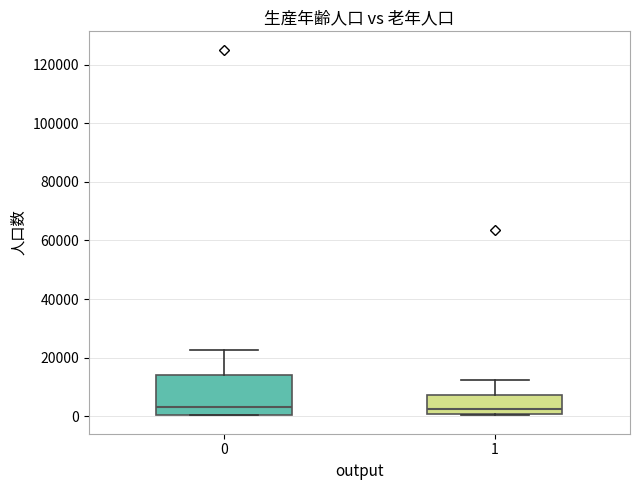

Reading left to right, transcribe this box plot: for each box, give where its median line is, the range the box spans, and where its two whiskers end, as read against the y-axis. The values are not printed on the chart, so give them approximately, as read against the axis.

0: median 4000, box 0 to 14000, whiskers 0 to 22000
1: median 2000, box 0 to 8000, whiskers 0 to 12000